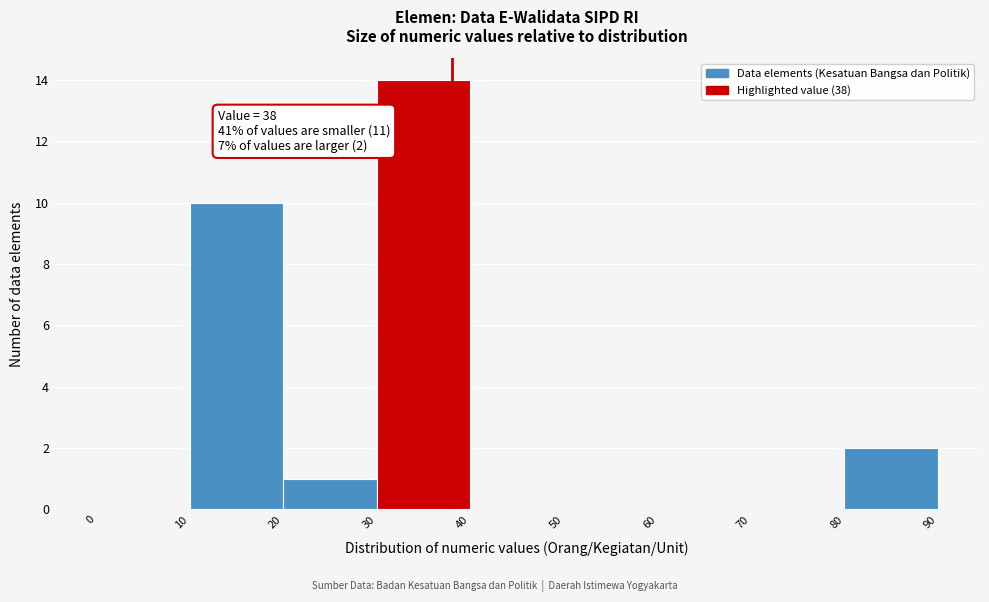

Which range on the x-axis has the tallest bar?

30 to 40